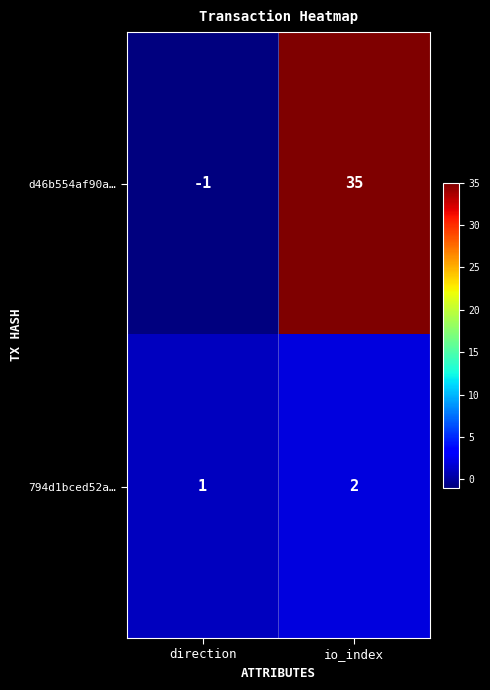

List the series in order of their peak value, lowest first.

794d1bced52a…, d46b554af90a…